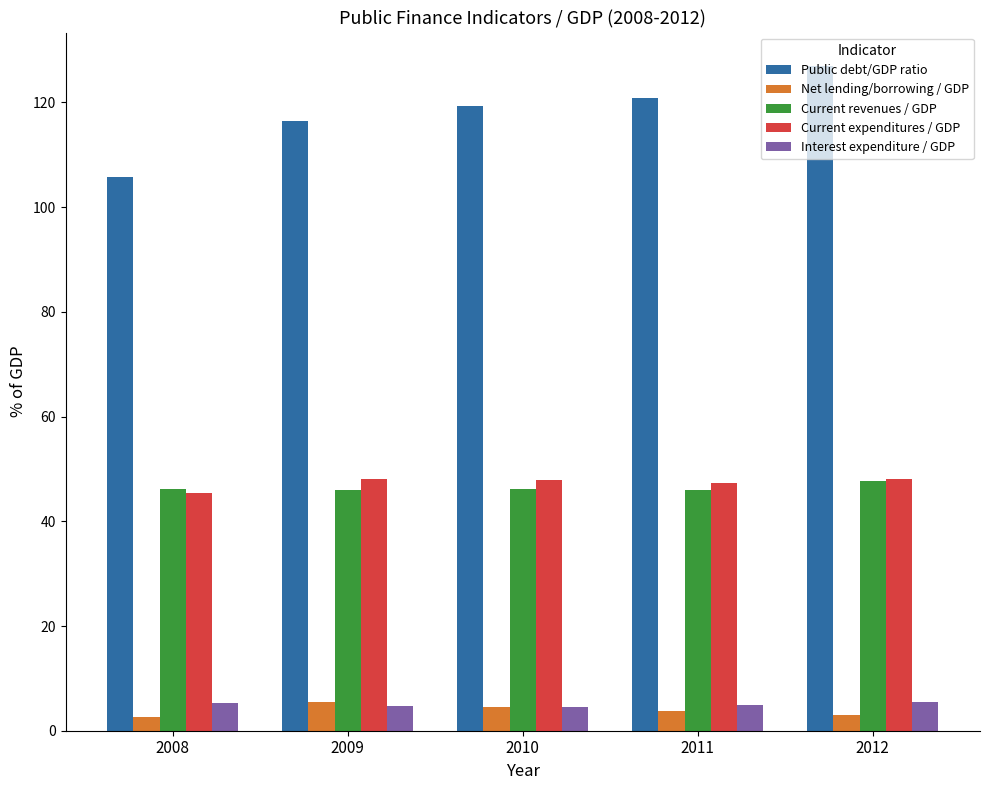

The value of Current expenditures / GDP at 2011 is 47.4. True or false?

True